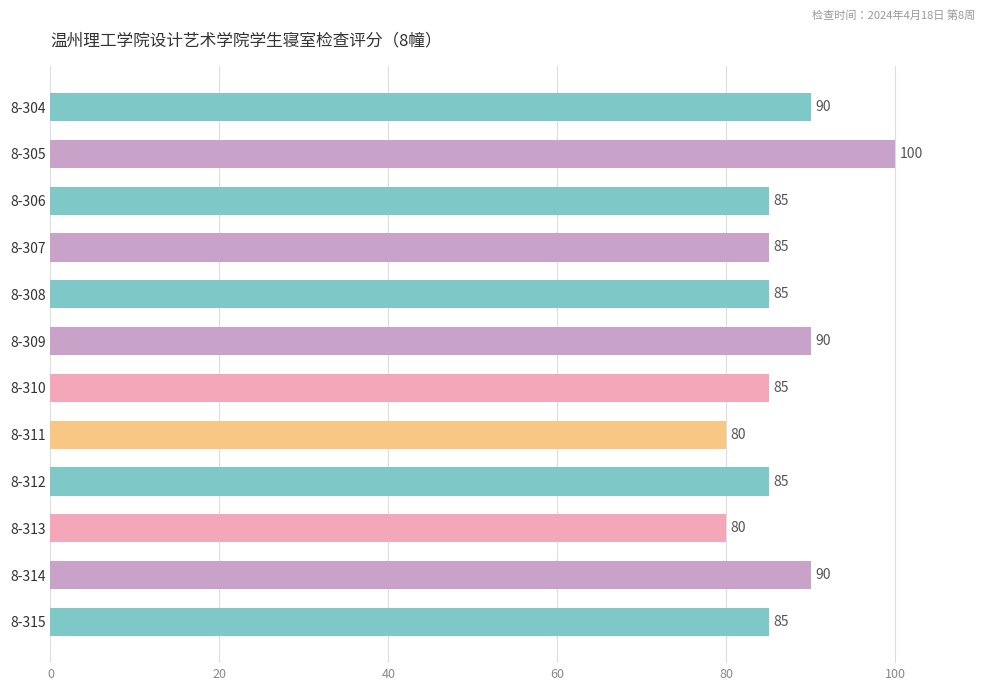

What is the change in value from 8-313 to 8-314?

+10